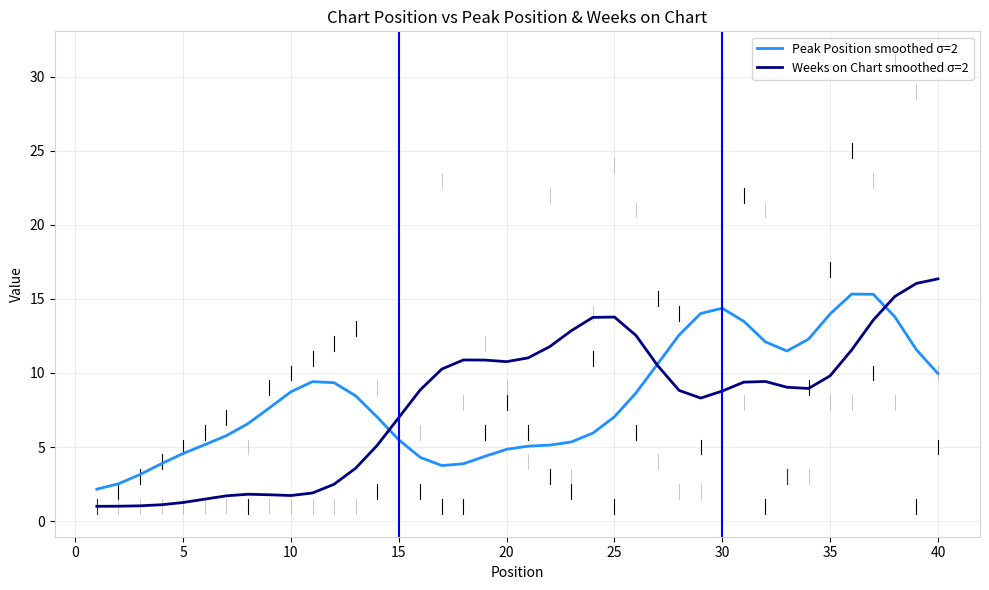

What is the minimum value shown in the chart?

1.0